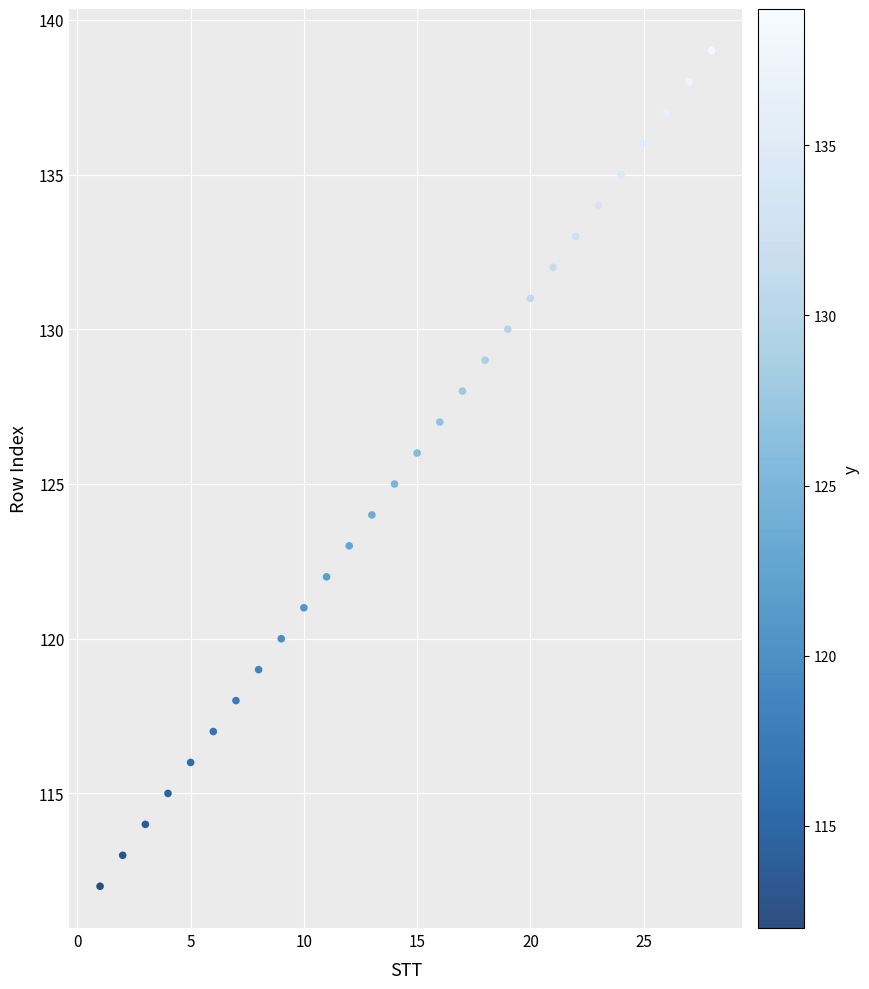

What is the range of X values (max minus min)?

27